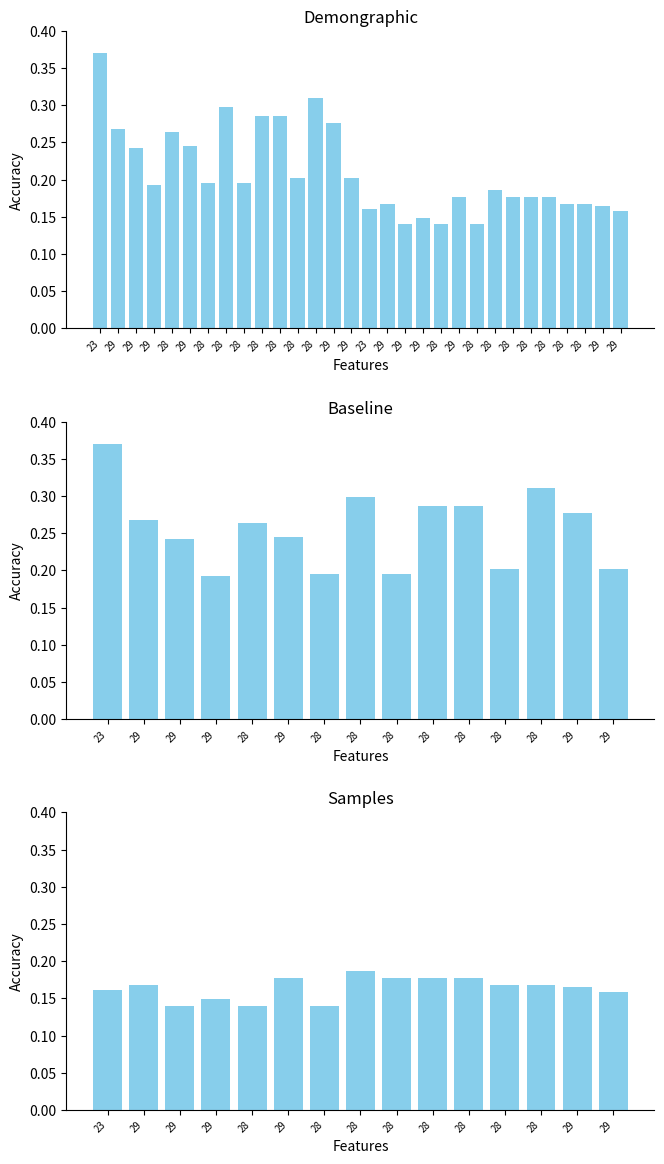

The value of SDS_P1 at 28 is 0.1. True or false?

False